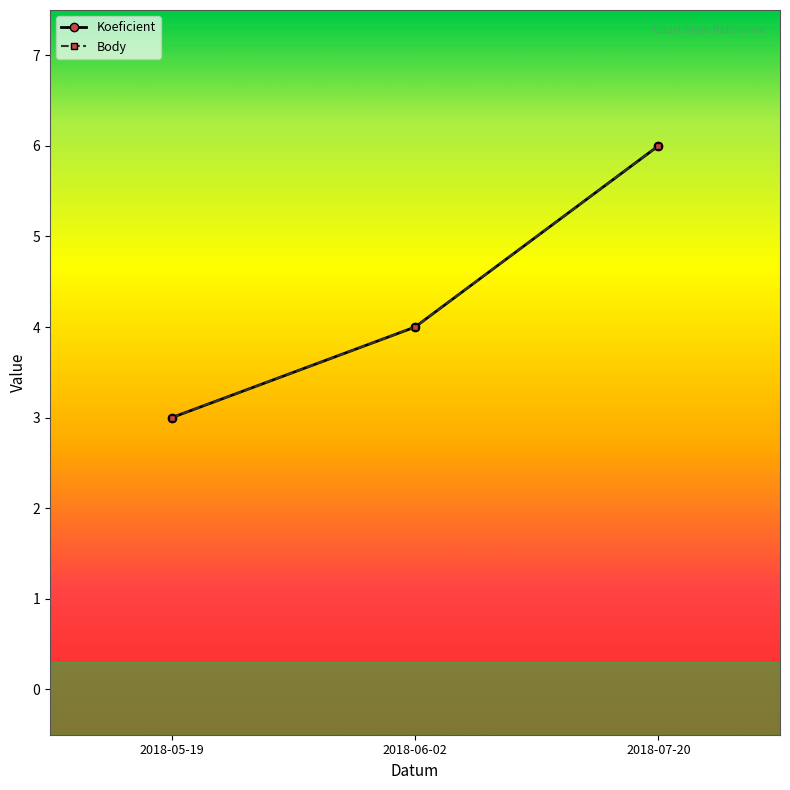

What is the approximate value of Body at 2018-06-02?

4